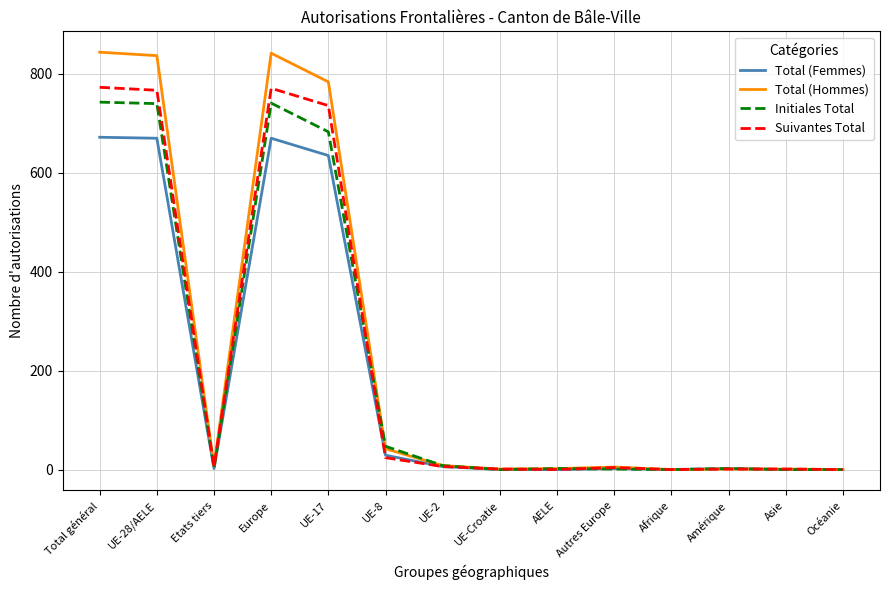

List the series in order of their overall mean, lowest first.

Total (Femmes), Initiales Total, Suivantes Total, Total (Hommes)